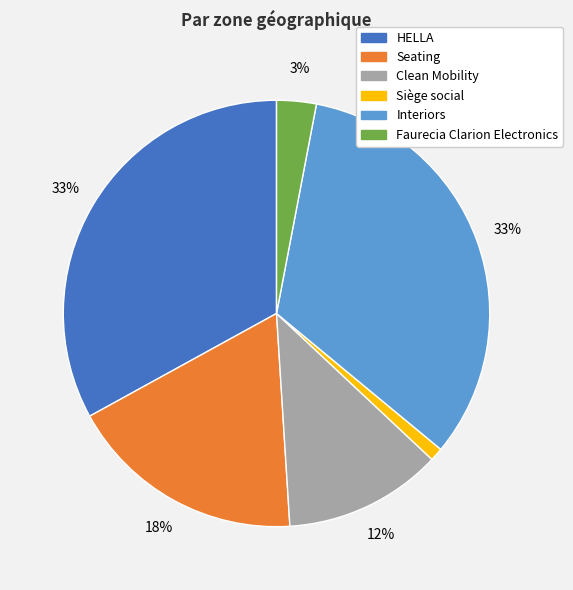

The Siège social slice represents 1% of the pie. True or false?

True